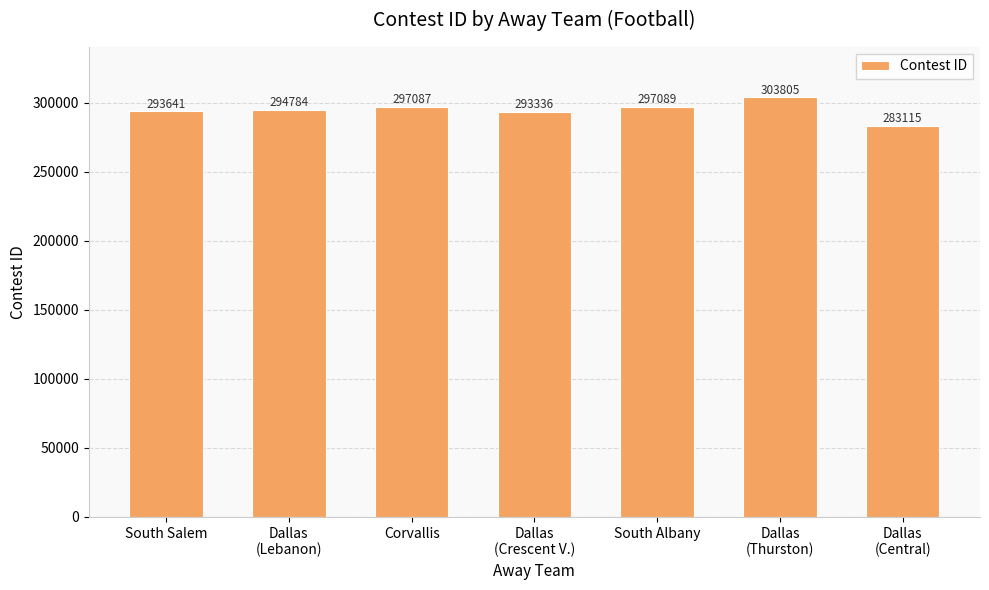

Reading right to left, extract all data points from this chart.

283115	303805	297089	293336	297087	294784	293641